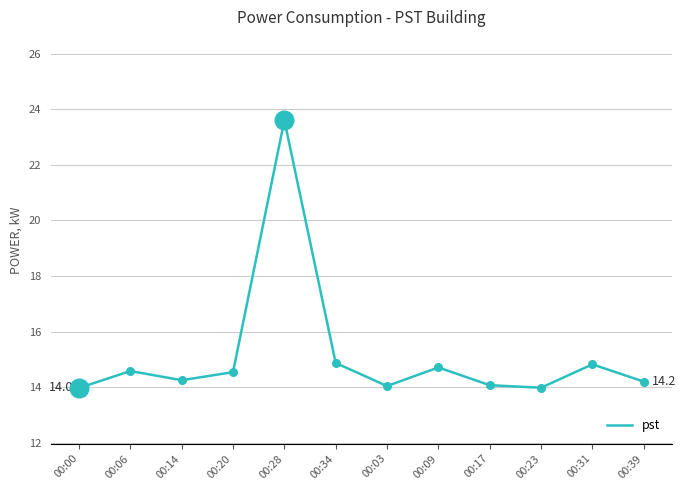

Between 00:17 and 00:20, which is larger?

00:20